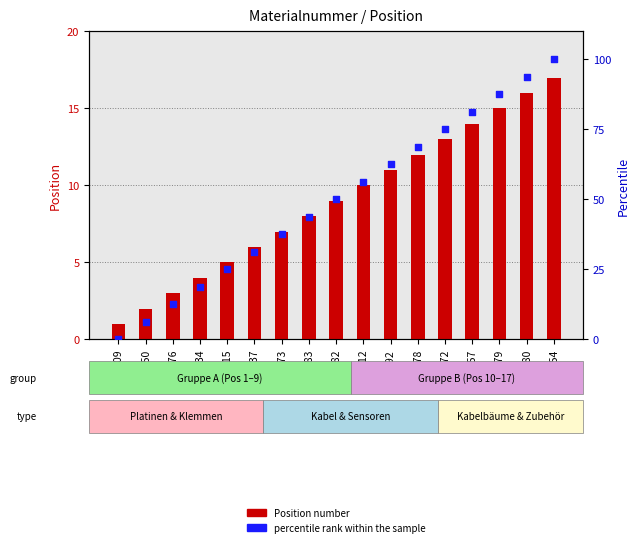

At which category is the sum across all series the highest?

M70254